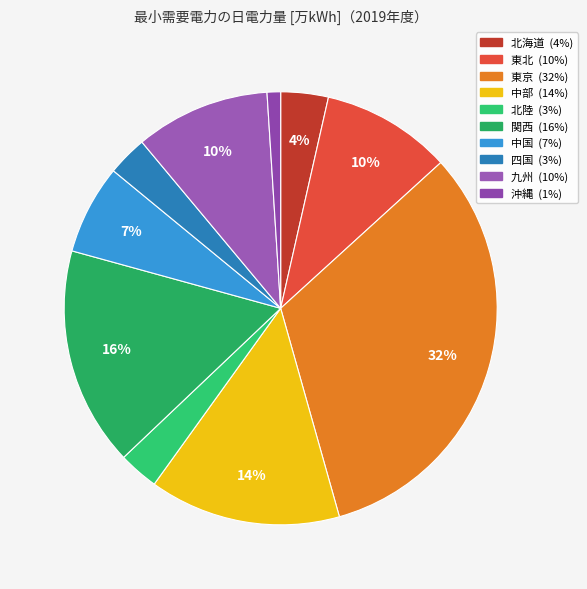

Is 沖縄 the majority of the pie?

No